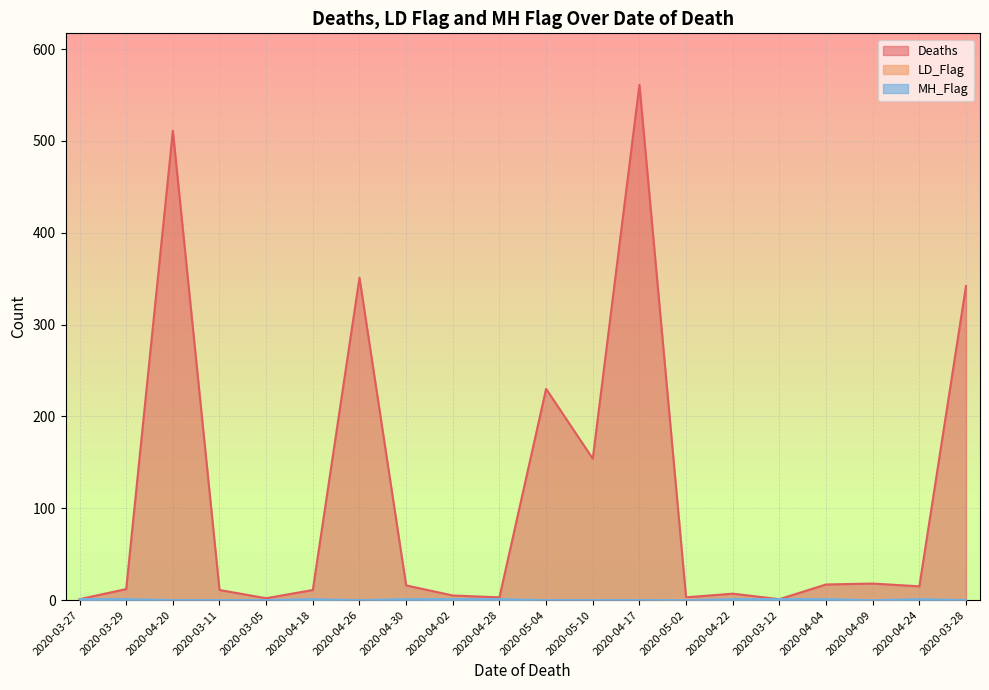

True or false: MH_Flag and Deaths cross at least once.

False